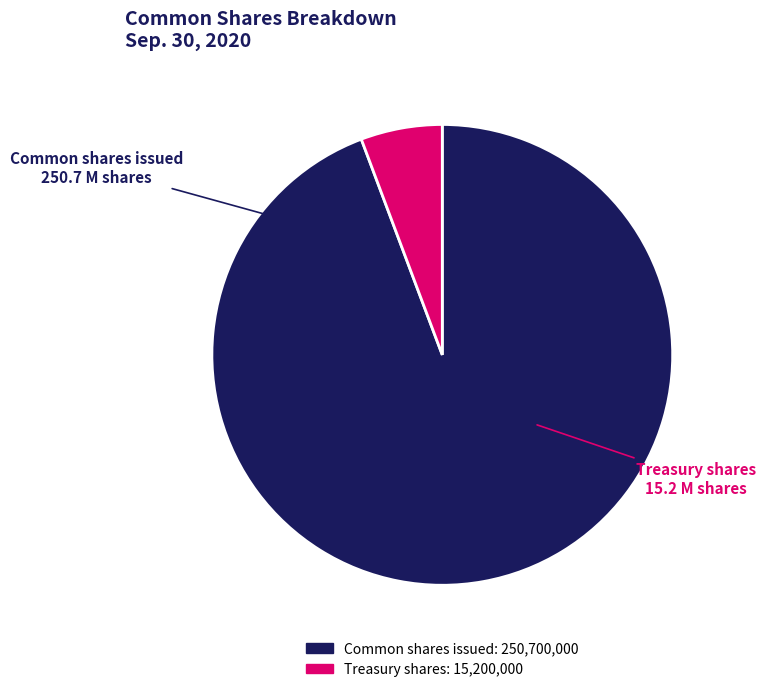

Between Common shares issued and Treasury shares, which is larger?

Common shares issued